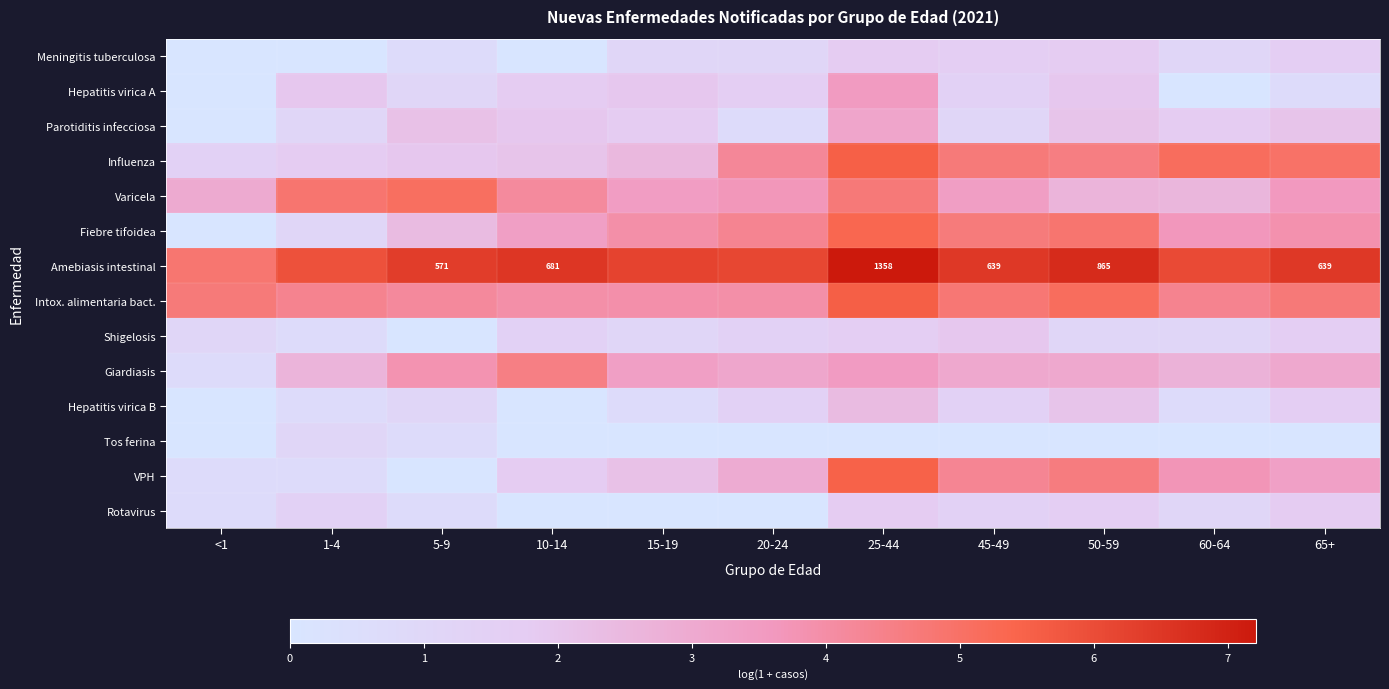

Which label corresponds to the largest value in the chart?

25-44